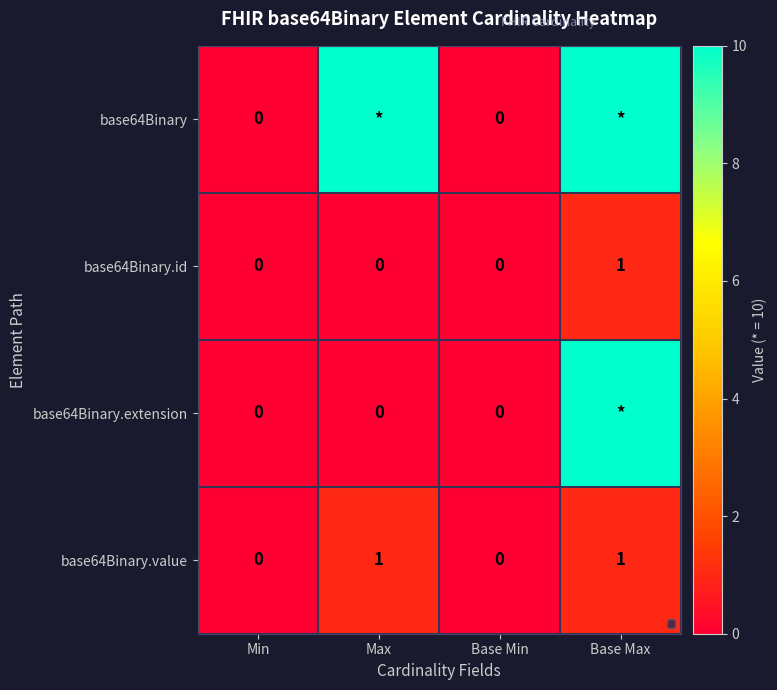

How many values in the base64Binary.id series exceed 0?

1